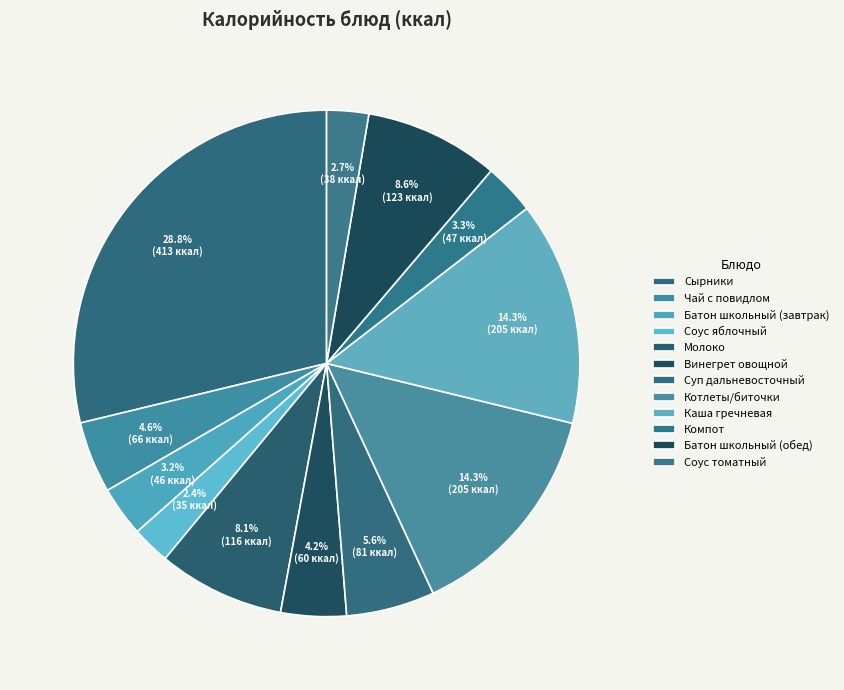

To the nearest percent, what is the combined percentage of Чай с повидлом and Соус томатный?

7%